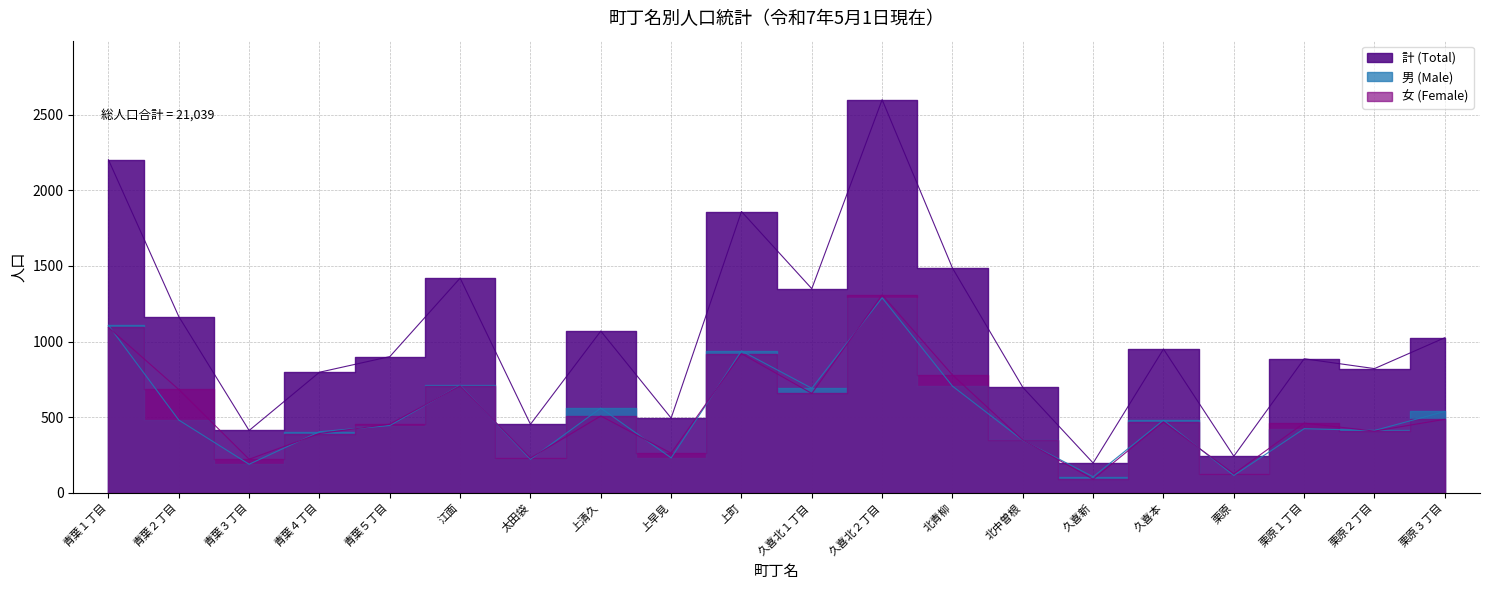

Does the chart have visible grid lines?

Yes